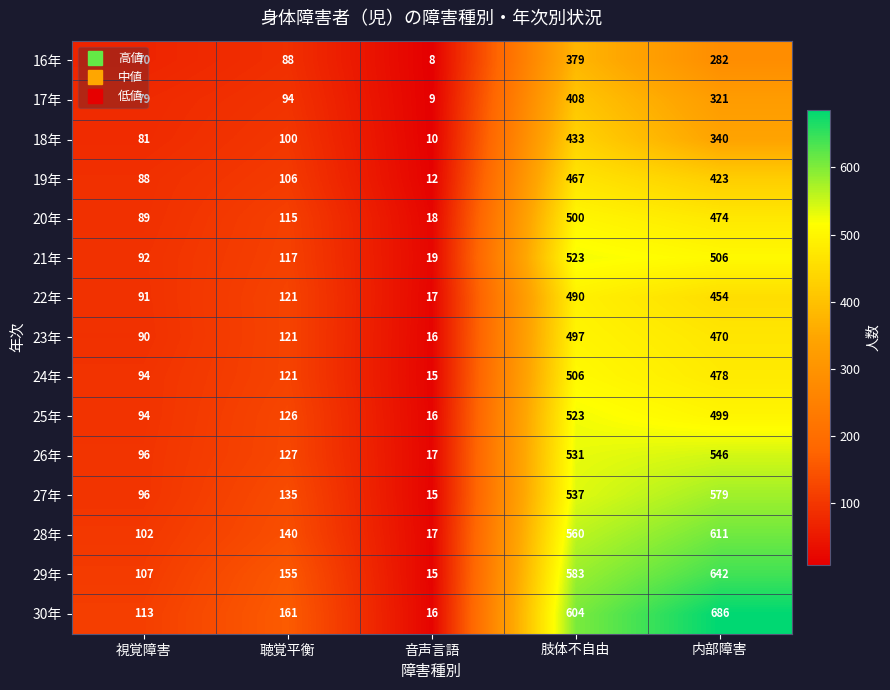

What is the total value across all series at 内部障害?

7311